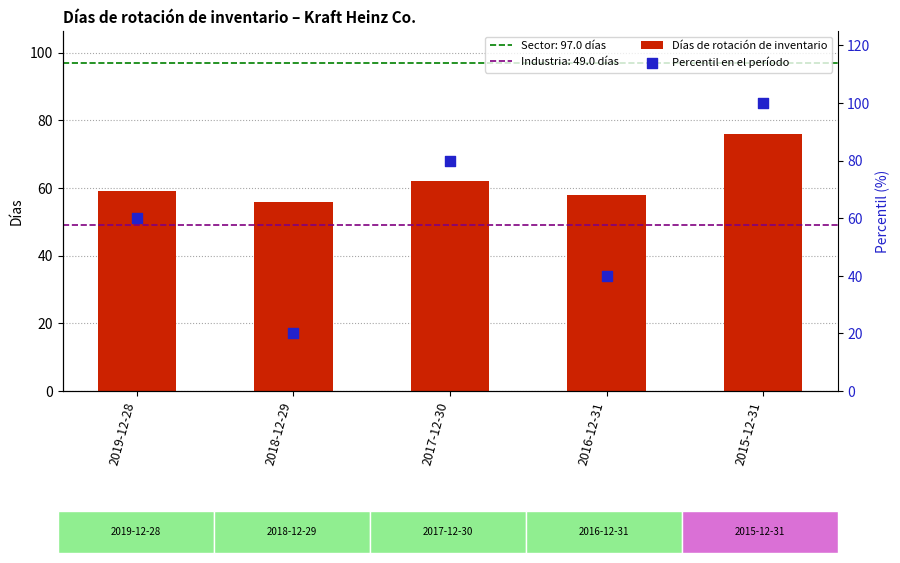

What is the total value across all series at 2015-12-31?

176